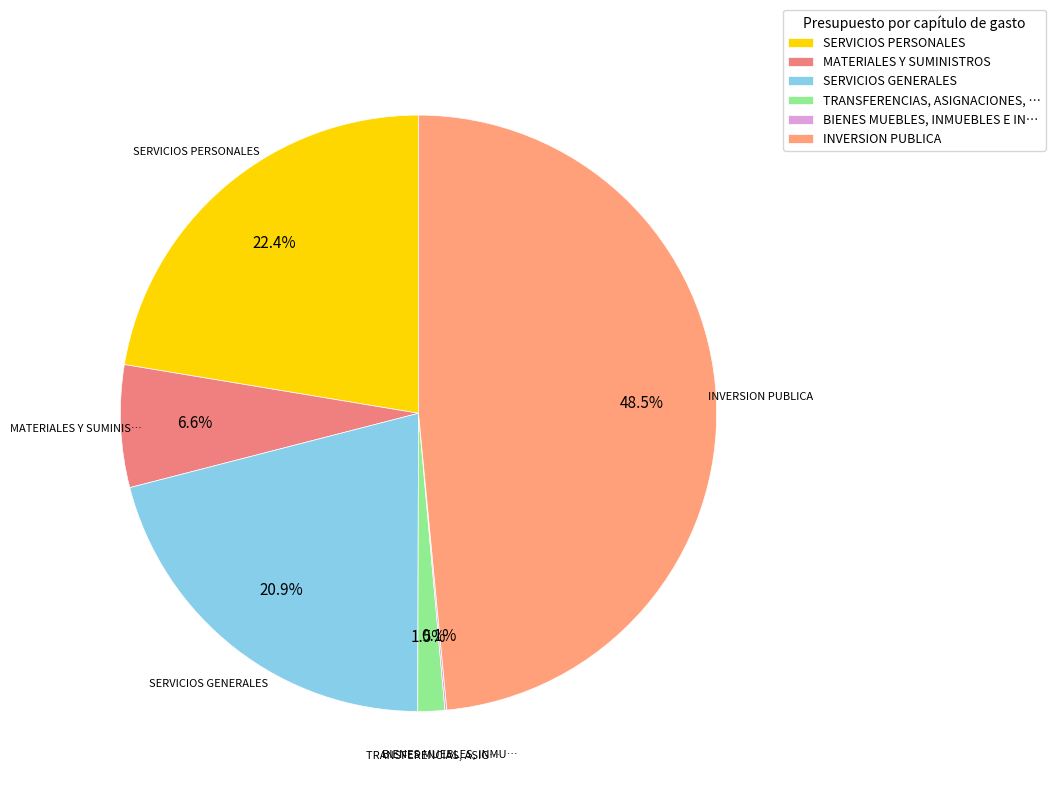

Is there a majority slice in this chart?

No